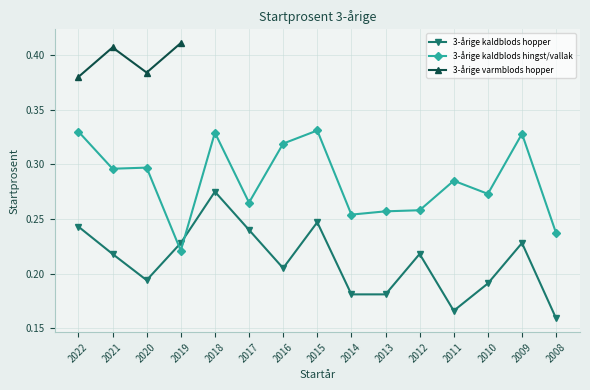

What is the average value of the 3-årige kaldblods hingst/vallak (Startprosent) series?

0.3